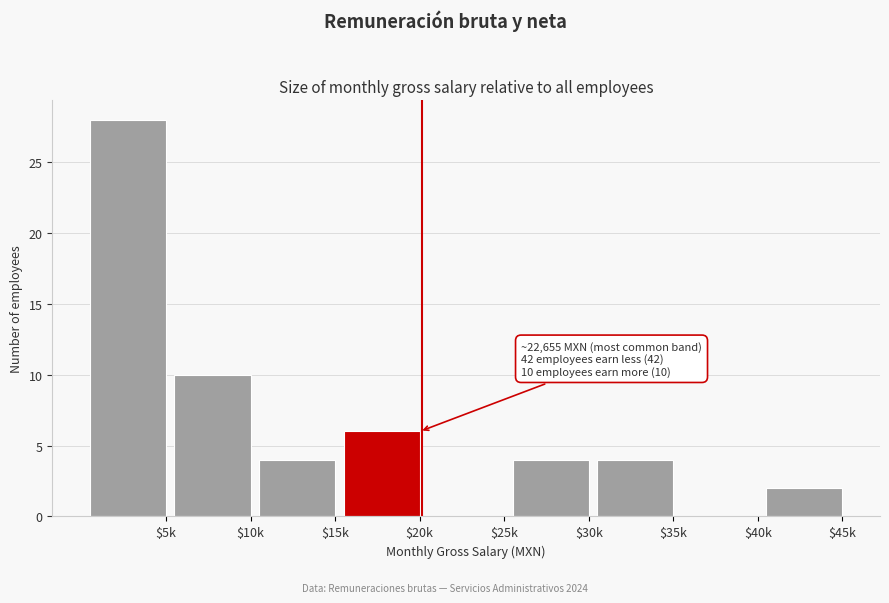

Which label corresponds to the largest value in the chart?

$5k